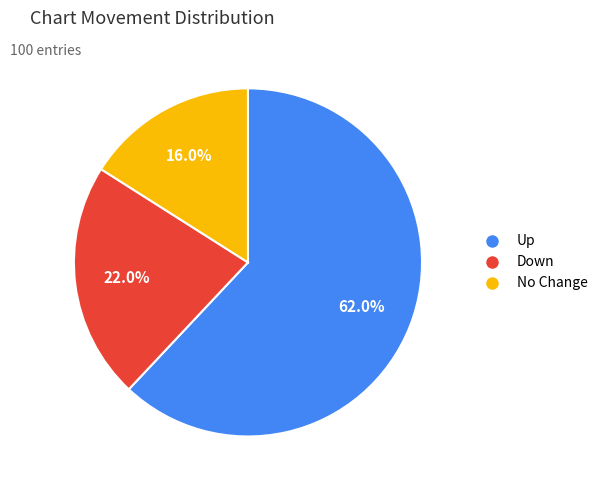

Rank the categories by value from highest to lowest.

Up, Down, No Change